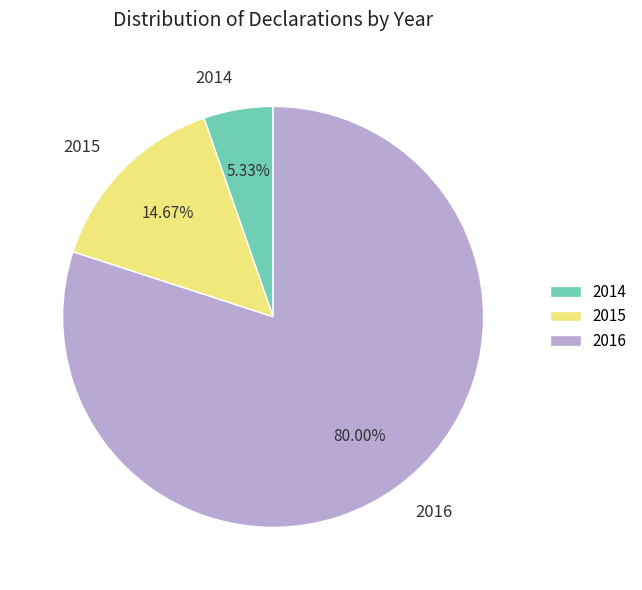

To the nearest percent, what portion does 2016 represent?

80%